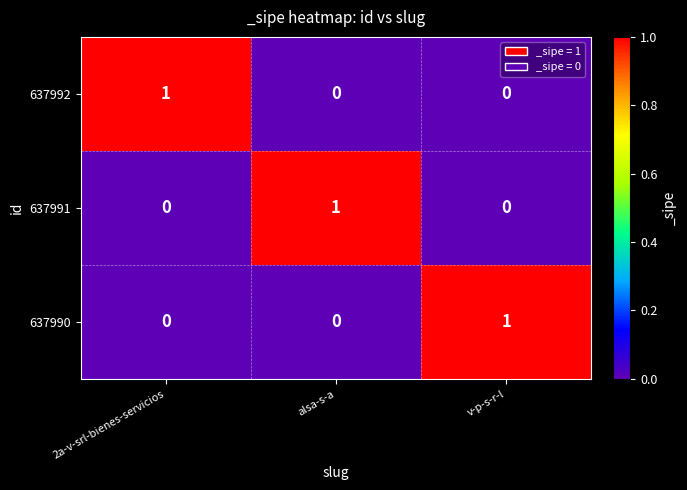

Count the number of categories in the chart.

3